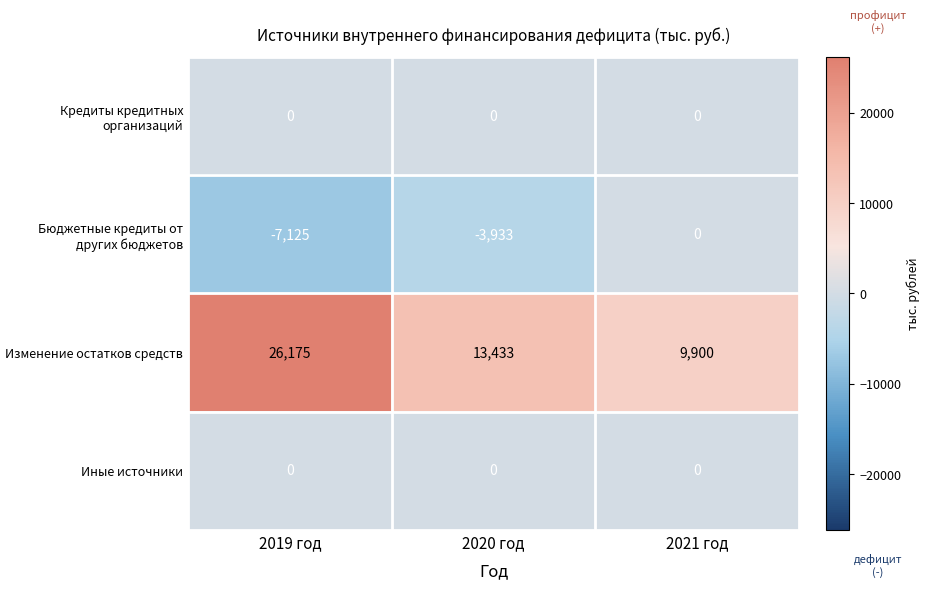

What is the greatest value displayed?

26175